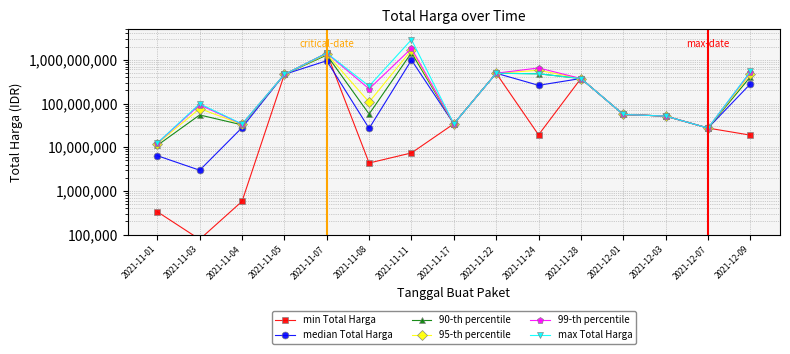

Reading left to right, list all the values displayed in this chart.

min Total Harga: 2021-11-01=333600	2021-11-03=78000	2021-11-04=577875	2021-11-05=464002100	2021-11-07=1425867900	2021-11-08=4350000	2021-11-11=7401240	2021-11-17=34292000	2021-11-22=493000000	2021-11-24=19175000	2021-11-28=373404000	2021-12-01=56152800	2021-12-03=51601000	2021-12-07=27412000	2021-12-09=18900000
median Total Harga: 2021-11-01=6393750	2021-11-03=2975285	2021-11-04=28047100	2021-11-05=464002100	2021-11-07=951733950	2021-11-08=26921500	2021-11-11=986561740	2021-11-17=34292000	2021-11-22=493000000	2021-11-24=260729750	2021-11-28=373404000	2021-12-01=56152800	2021-12-03=51601000	2021-12-07=27412000	2021-12-09=280335500
90-th percentile: 2021-11-01=11013900	2021-11-03=54700785	2021-11-04=32441200	2021-11-05=464002100	2021-11-07=1283605950	2021-11-08=57418030	2021-11-11=1454831370	2021-11-17=34292000	2021-11-22=493000000	2021-11-24=478459500	2021-11-28=373404000	2021-12-01=56152800	2021-12-03=51601000	2021-12-07=27412000	2021-12-09=407685150
95-th percentile: 2021-11-01=12063900	2021-11-03=76736580	2021-11-04=33220600	2021-11-05=464002100	2021-11-07=1354736925	2021-11-08=107538045	2021-11-11=1674021685	2021-11-17=34292000	2021-11-22=493000000	2021-11-24=575814750	2021-11-28=373404000	2021-12-01=56152800	2021-12-03=51601000	2021-12-07=27412000	2021-12-09=474507075
99-th percentile: 2021-11-01=12333900	2021-11-03=93289422	2021-11-04=33658840	2021-11-05=464002100	2021-11-07=1411128705	2021-11-08=216108465	2021-11-11=1830034037	2021-11-17=34292000	2021-11-22=493000000	2021-11-24=651093550	2021-11-28=373404000	2021-12-01=56152800	2021-12-03=51601000	2021-12-07=27412000	2021-12-09=522244415
max Total Harga: 2021-11-01=12453900	2021-11-03=98772570	2021-11-04=34000000	2021-11-05=464002100	2021-11-07=1425867900	2021-11-08=250350000	2021-11-11=2892122000	2021-11-17=34292000	2021-11-22=493000000	2021-11-24=477600000	2021-11-28=373404000	2021-12-01=56152800	2021-12-03=51601000	2021-12-07=27412000	2021-12-09=541071000